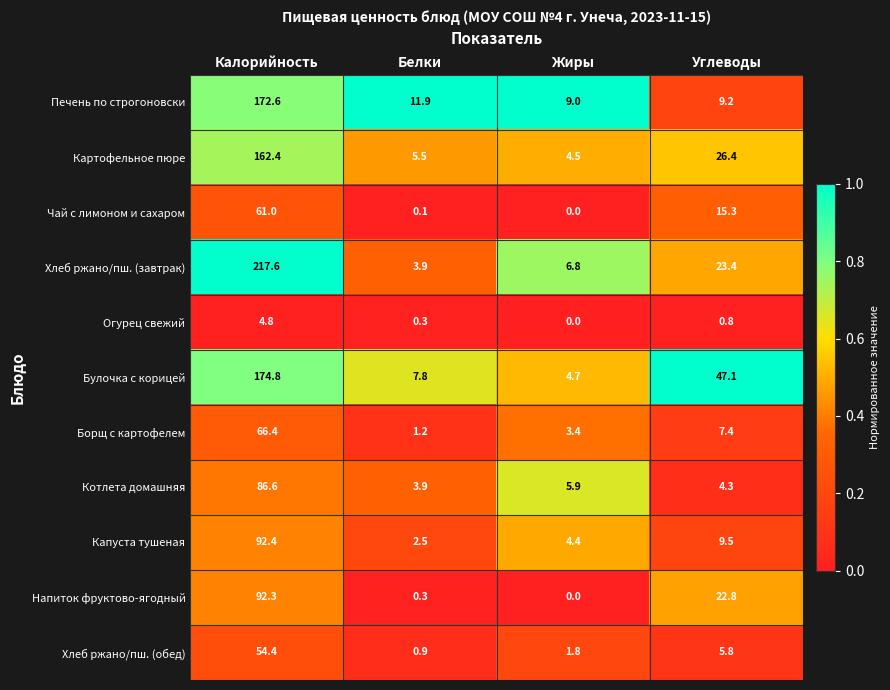

Which series has the widest spread of values?

Хлеб ржано/пш. (завтрак)